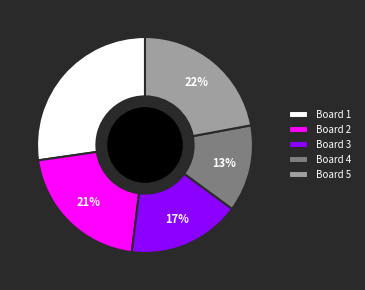

What is the ratio of the value at Board 4 to the value at Board 5?

0.6